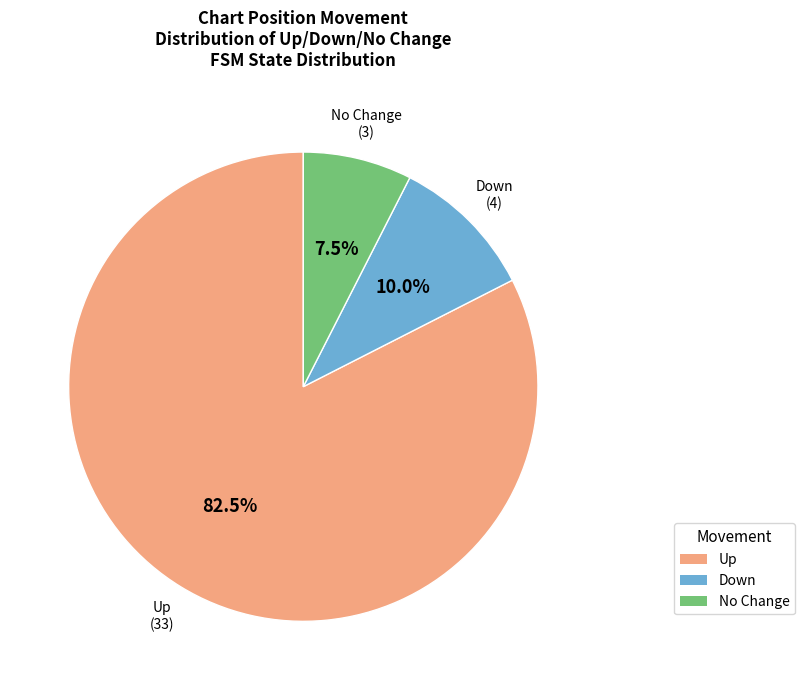

What percentage is NOT represented by Up?

17.5%